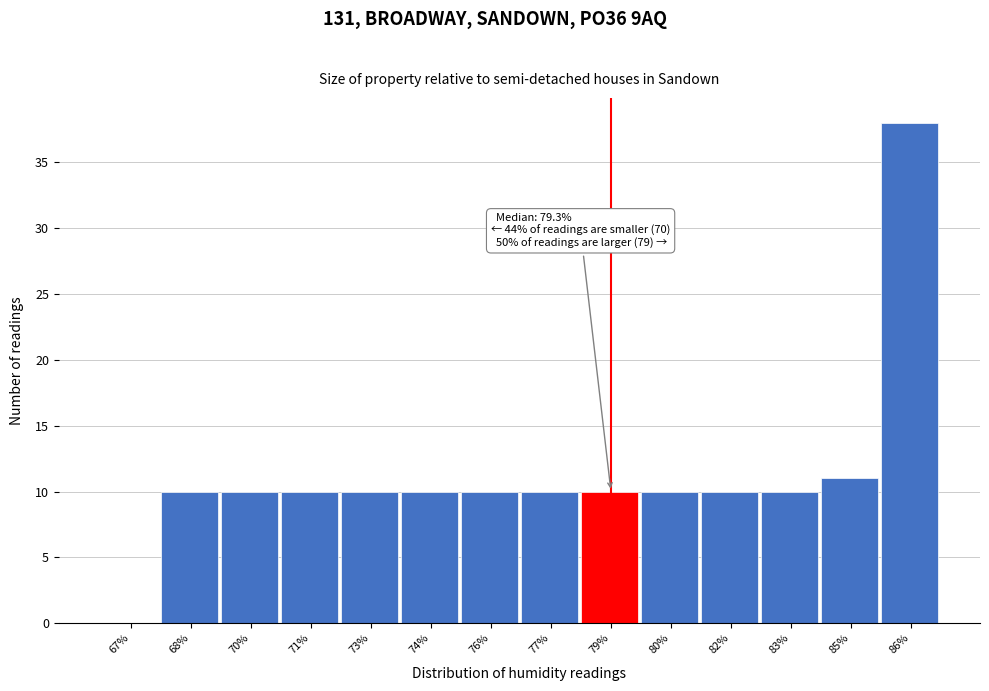

Reading left to right, what are all the values shown in this chart?

67%=0	68%=10	70%=10	71%=10	73%=10	74%=10	76%=10	77%=10	79%=10	80%=10	82%=10	83%=10	85%=11	86%=38